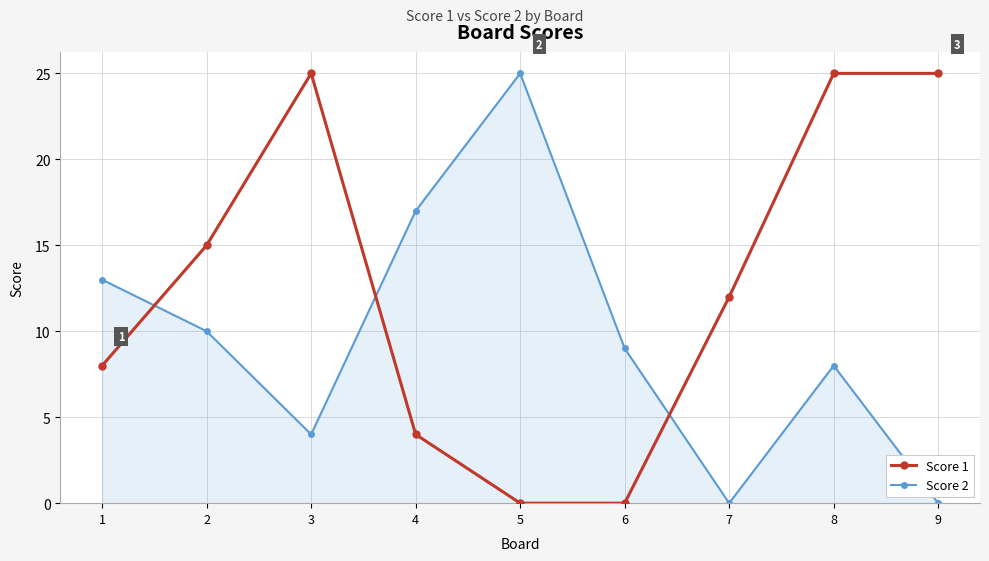

Which category has the highest value in the Score 2 series?

5